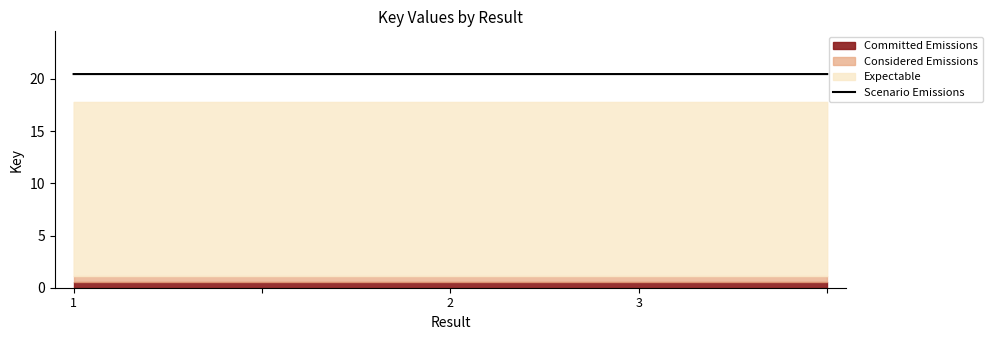

Count the values in the range 20 to 21.

5